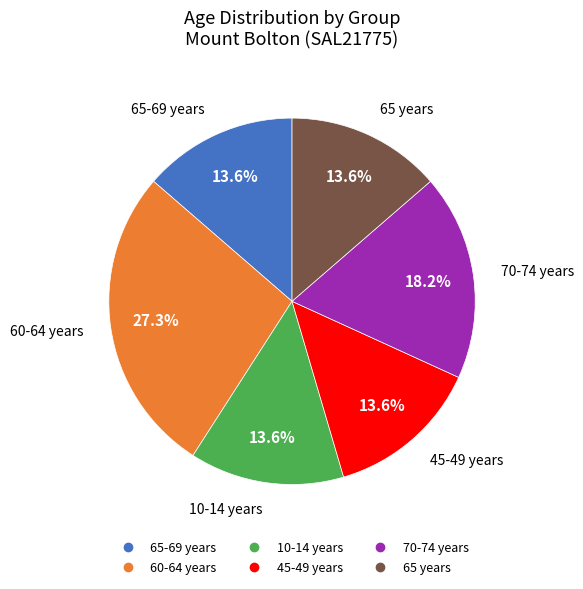

Is there a majority slice in this chart?

No